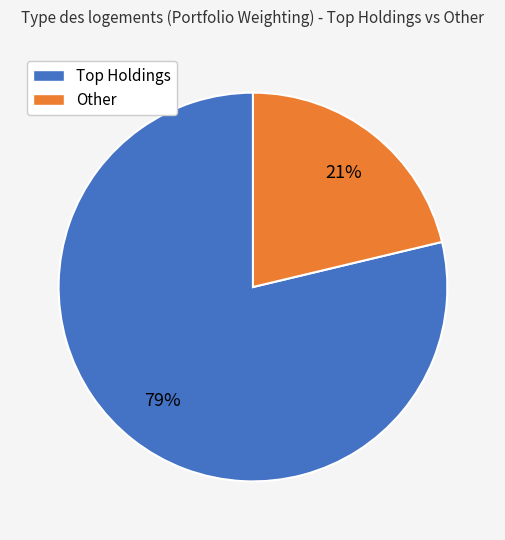

To the nearest percent, what is the average slice percentage?

50%